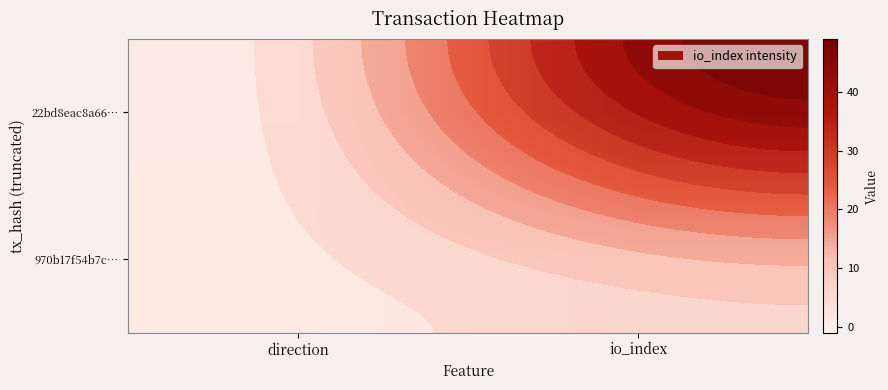

Is the value of 22bd8eac8a66… at io_index greater than the value of 970b17f54b7c… at io_index?

Yes